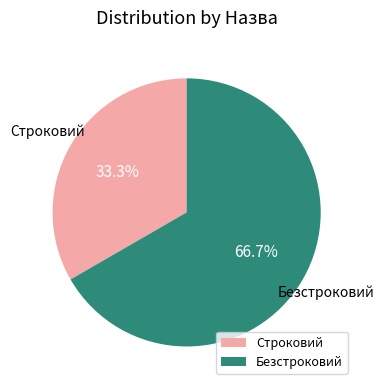

Does any single category account for the majority?

Yes